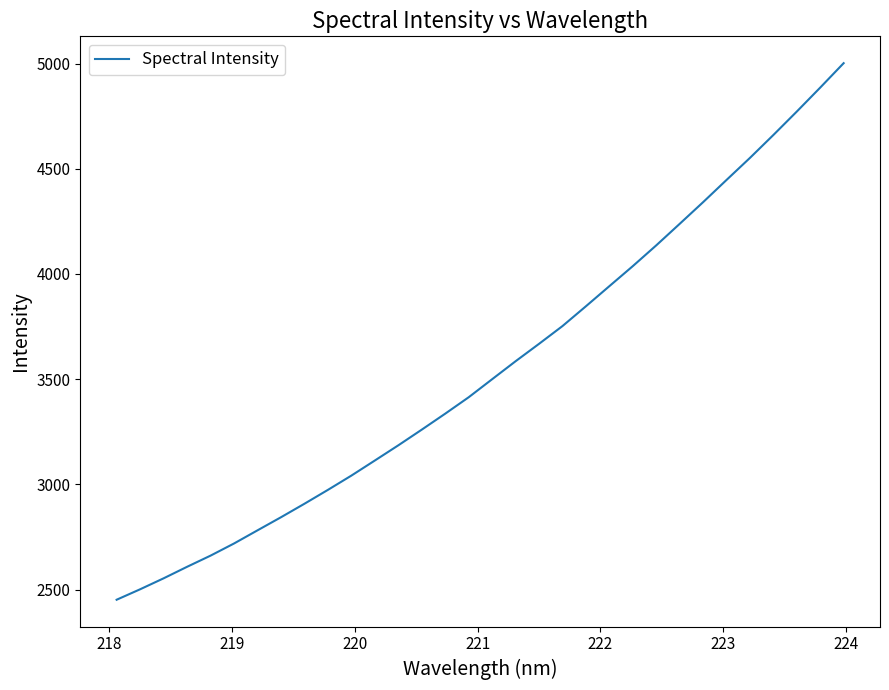

What is the smallest value displayed?

2452.1